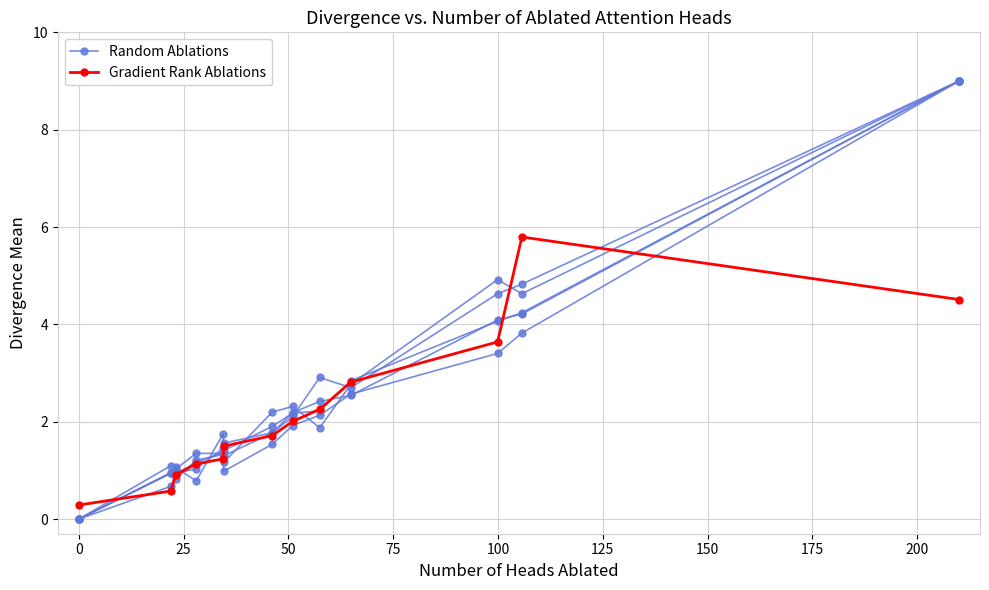

Between −25 and 200, which series saw the biggest shift?

Random Ablations